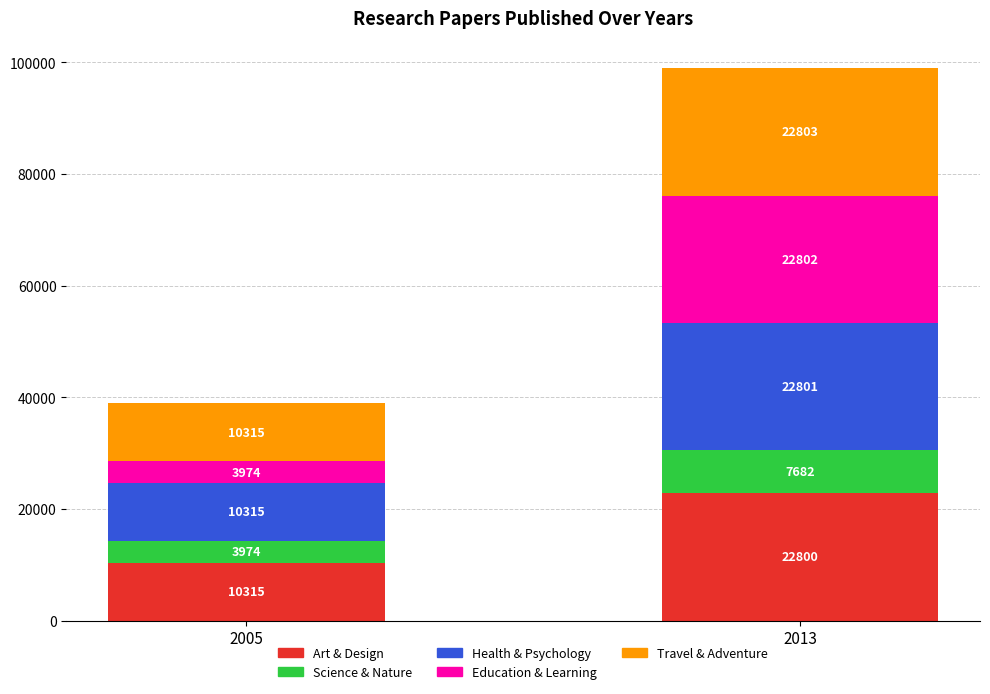

What is the value of the Art & Design bar at the 2nd from the left?

22800